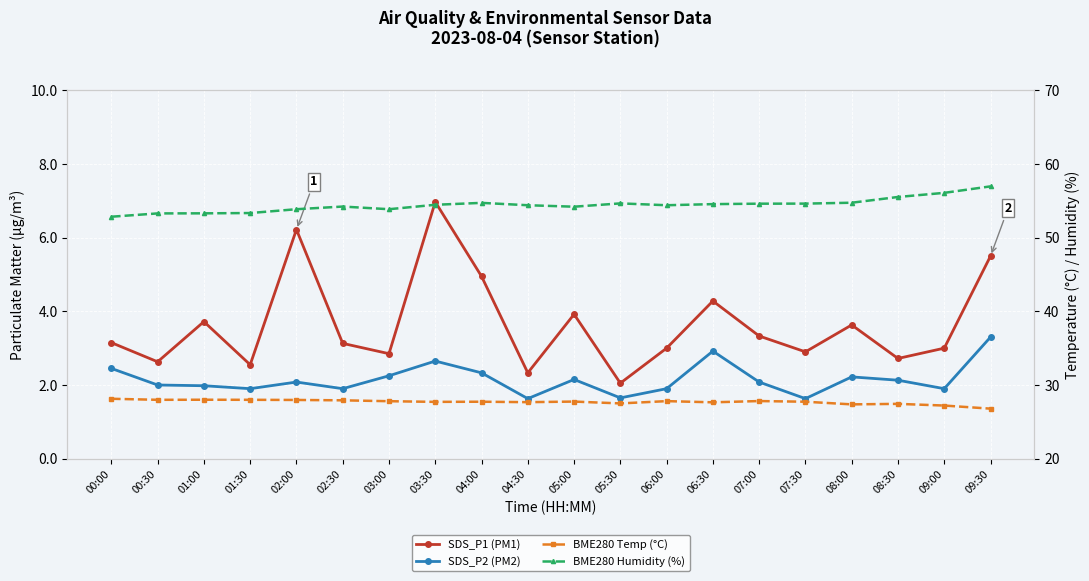

Does the chart display data point markers on the line(s)?

Yes